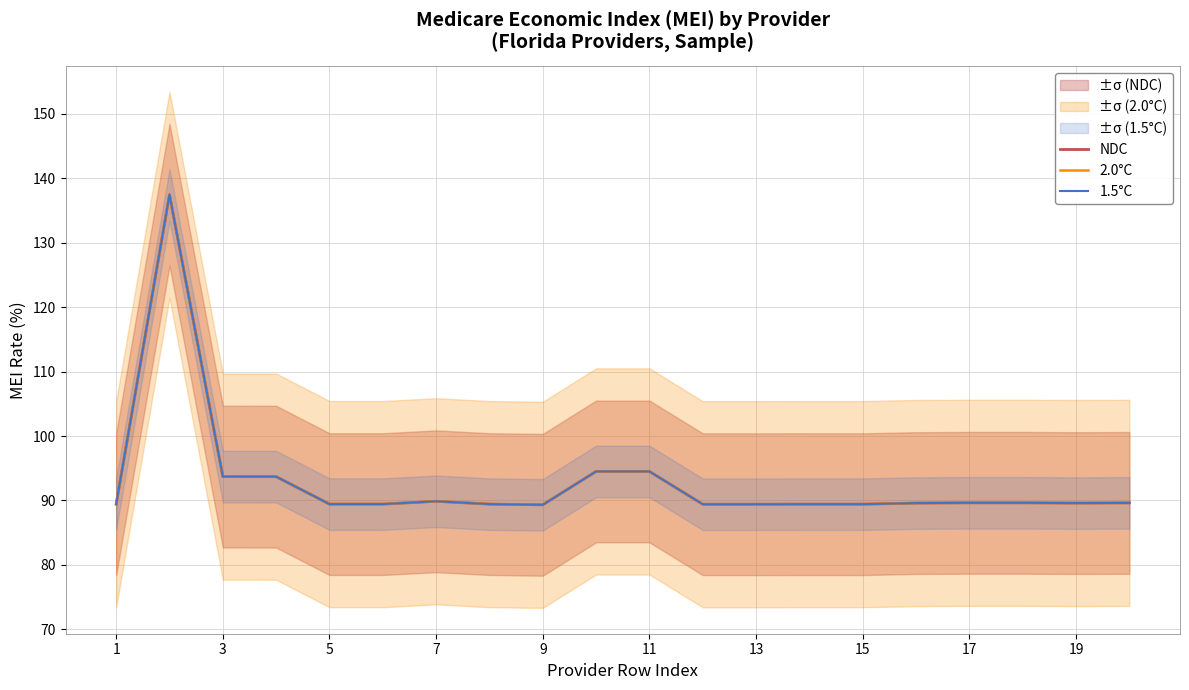

The value of 1.5°C at 13 is 135.4. True or false?

False